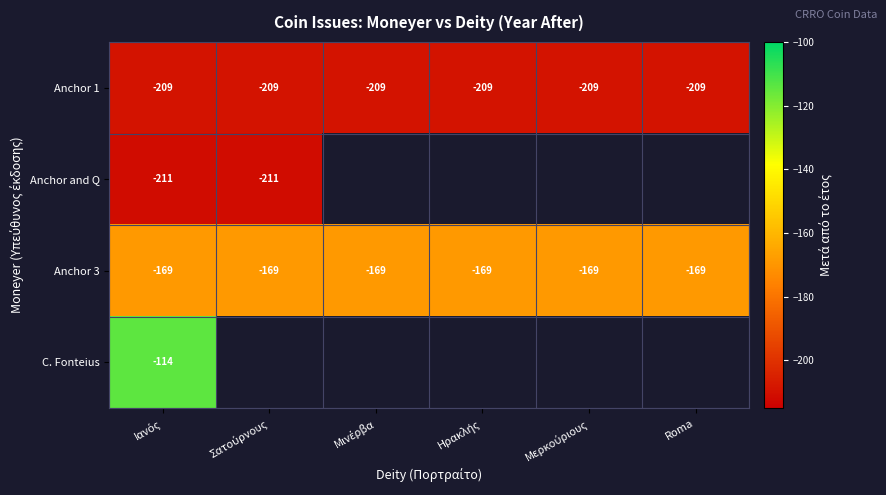

The value of Anchor 1 at Roma is -209. True or false?

True